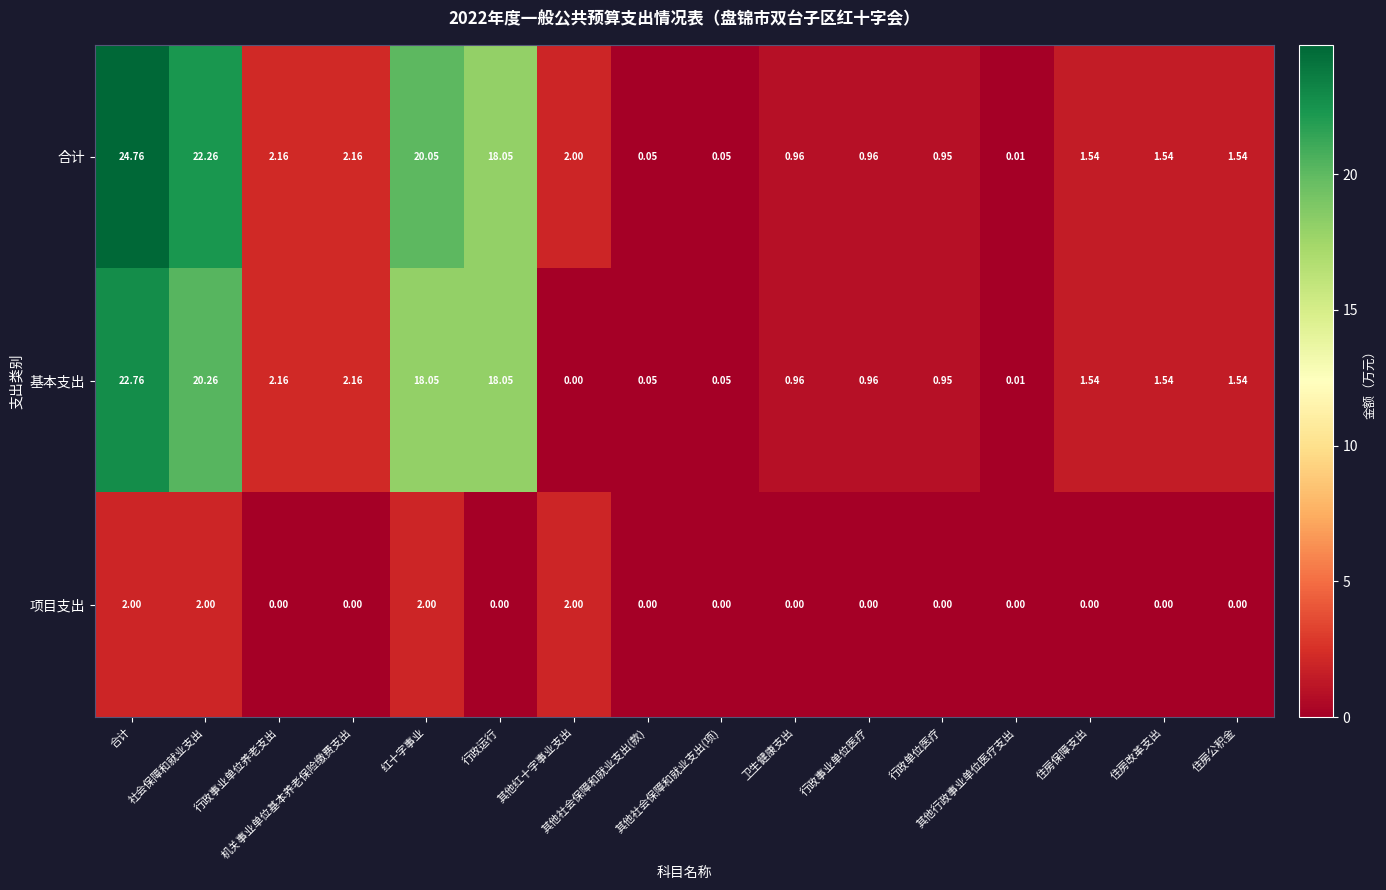

How many categories are shown in the chart?

16